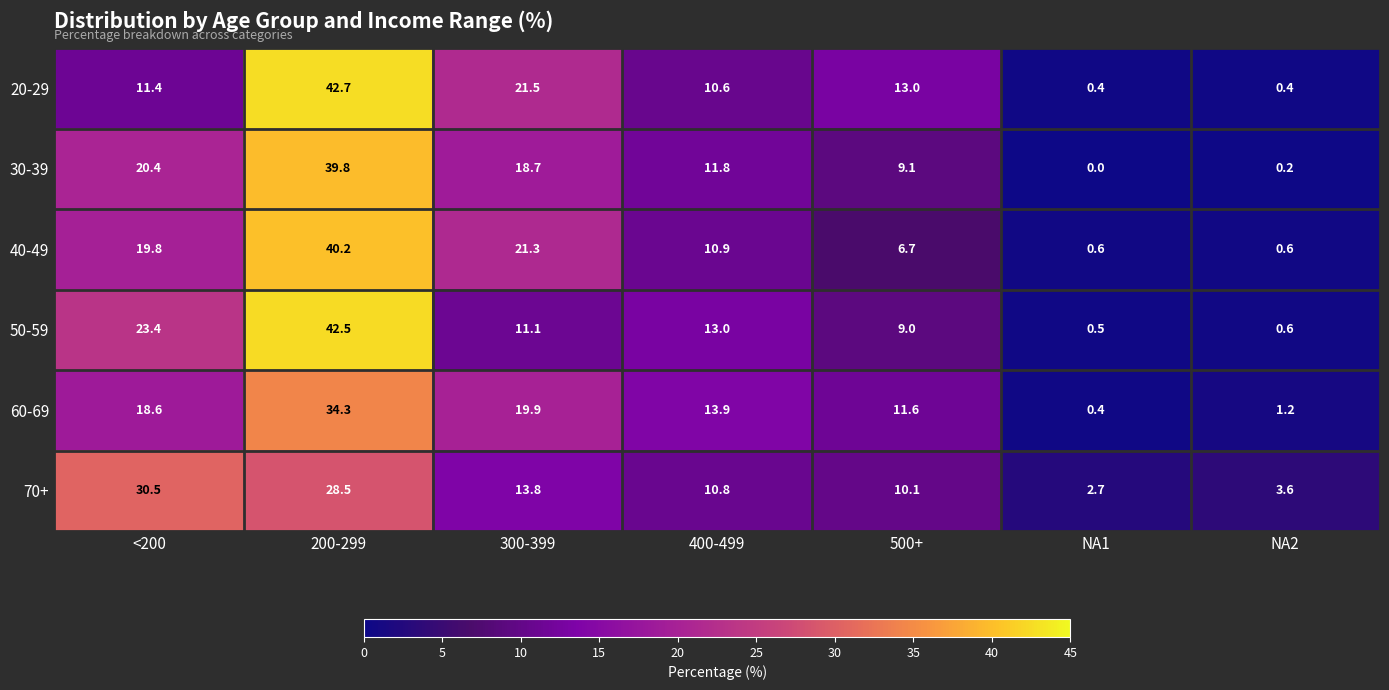

How many distinct data groups are displayed?

6